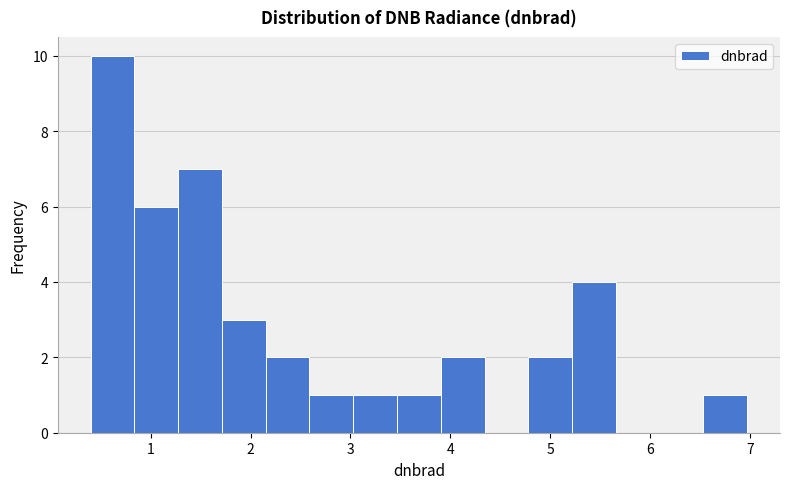

Reading left to right, list every bar in this chart as the range it spans on the x-axis followed by its height. Neither the bar edges nor the heights are printed on the chart, so give them approximately, as read against the axes.

0.4 to 0.8: 10
0.8 to 1.3: 6
1.3 to 1.7: 7
1.7 to 2.2: 3
2.2 to 2.6: 2
2.6 to 3.0: 1
3.0 to 3.5: 1
3.5 to 3.9: 1
3.9 to 4.3: 2
4.3 to 4.8: 0
4.8 to 5.2: 2
5.2 to 5.7: 4
5.7 to 6.1: 0
6.1 to 6.5: 0
6.5 to 7.0: 1